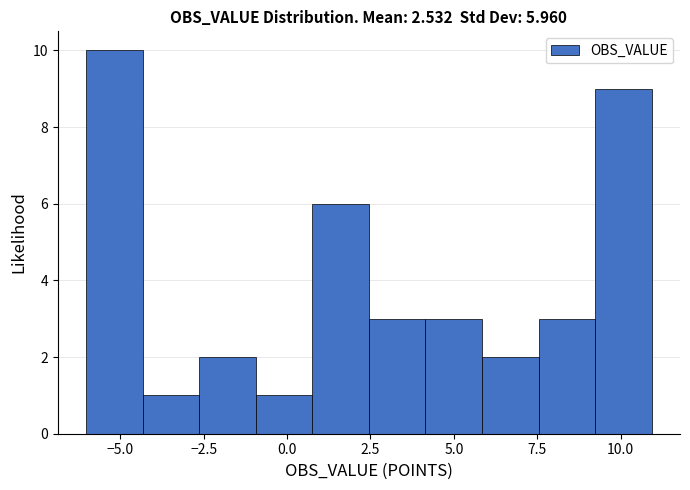

Around what value on the x-axis is the tallest bar? Give the approximate position of its centre, as read against the axis.

-5.0